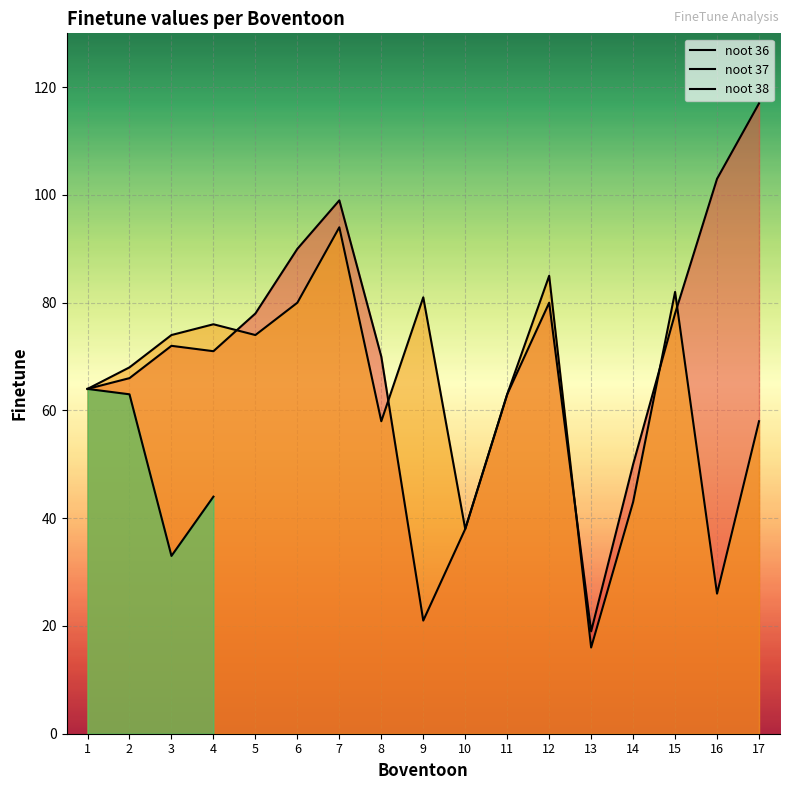

Which label corresponds to the smallest value in the chart?

13